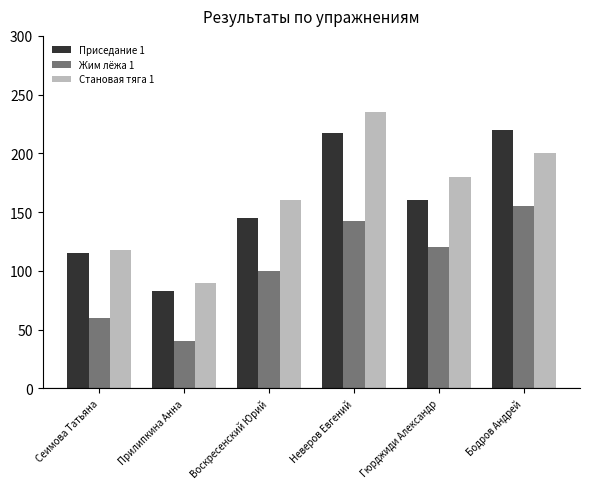

Where does the Приседание 1 series first go above 160?

Неверов Евгений